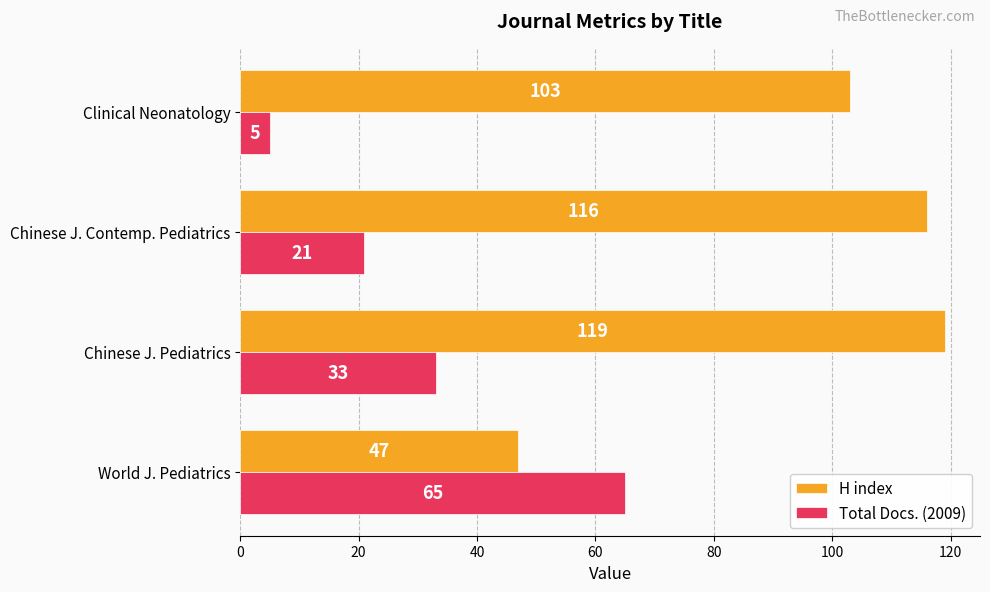

What is the average value of the H index series?

96